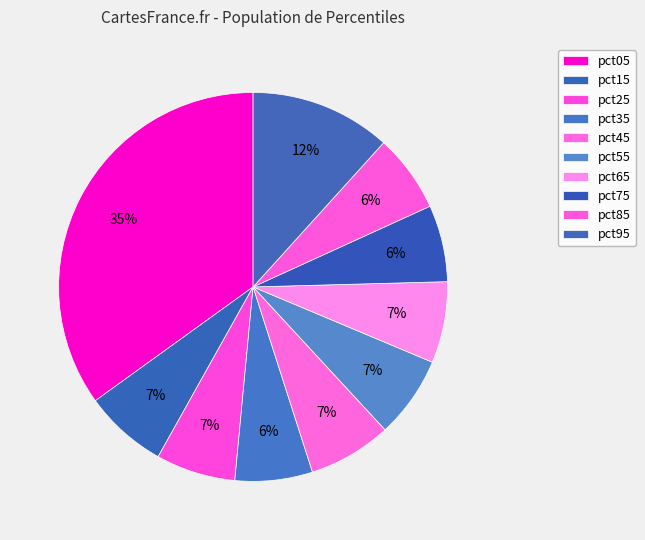

How many slices are in this pie chart?

10